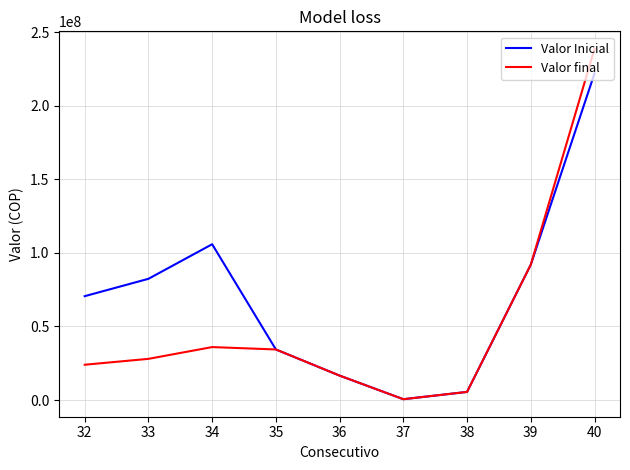

Which series has the largest range (max minus min)?

Valor final